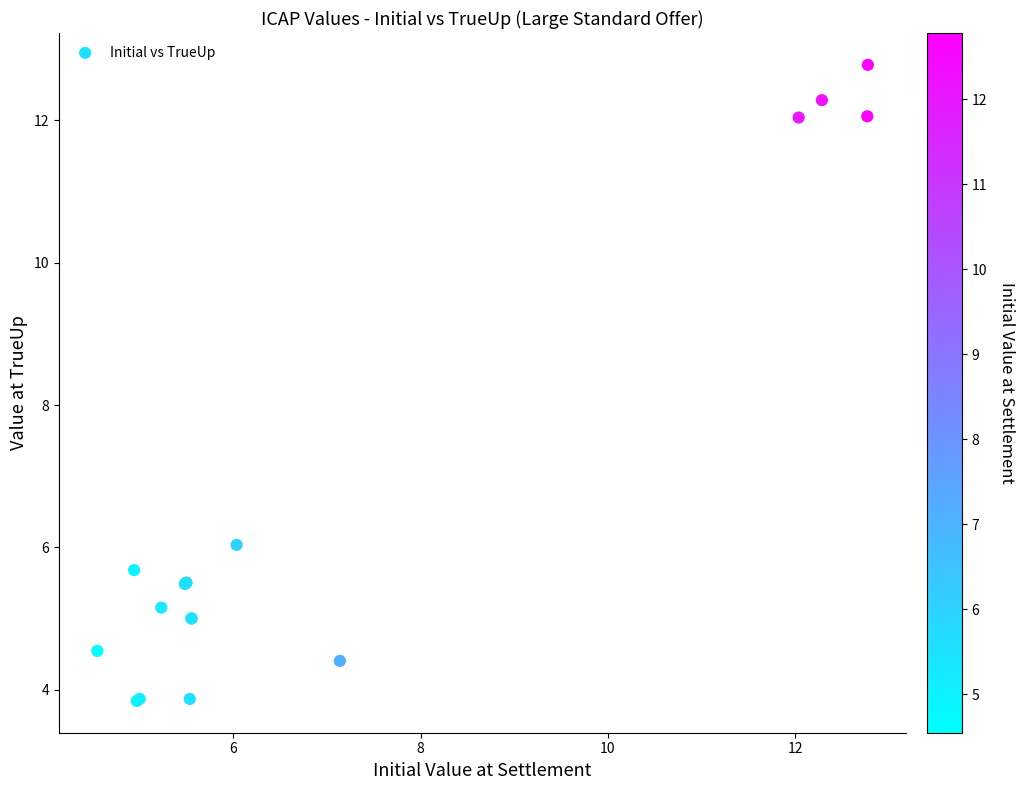

What Y value in the scatter plot is closest to 8?

6.0